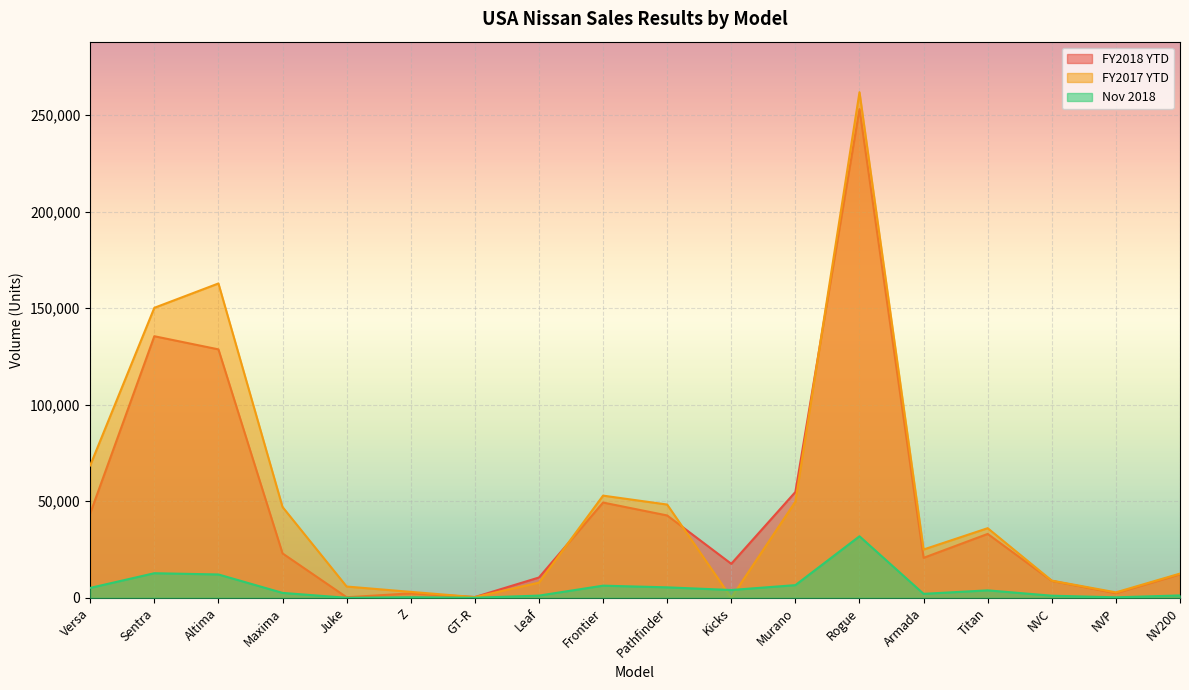

Is the value of Nov 2018 at GT-R greater than the value of FY2017 YTD at GT-R?

No